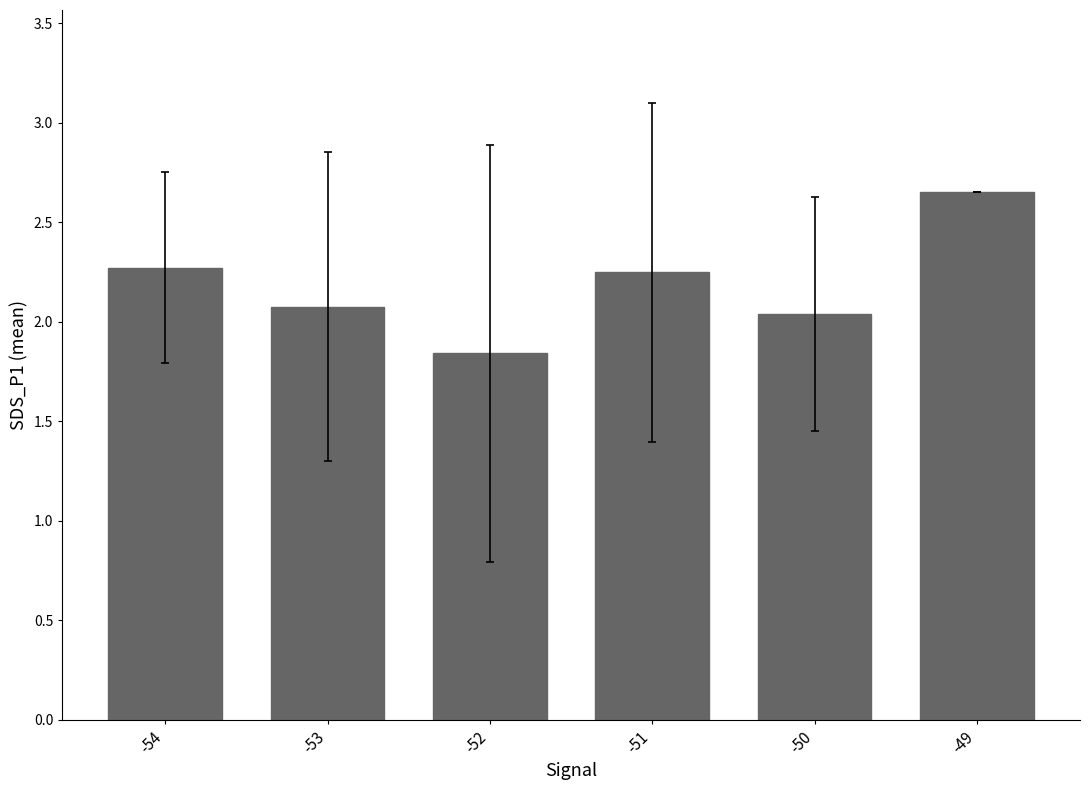

Does the chart contain stacked bars?

No